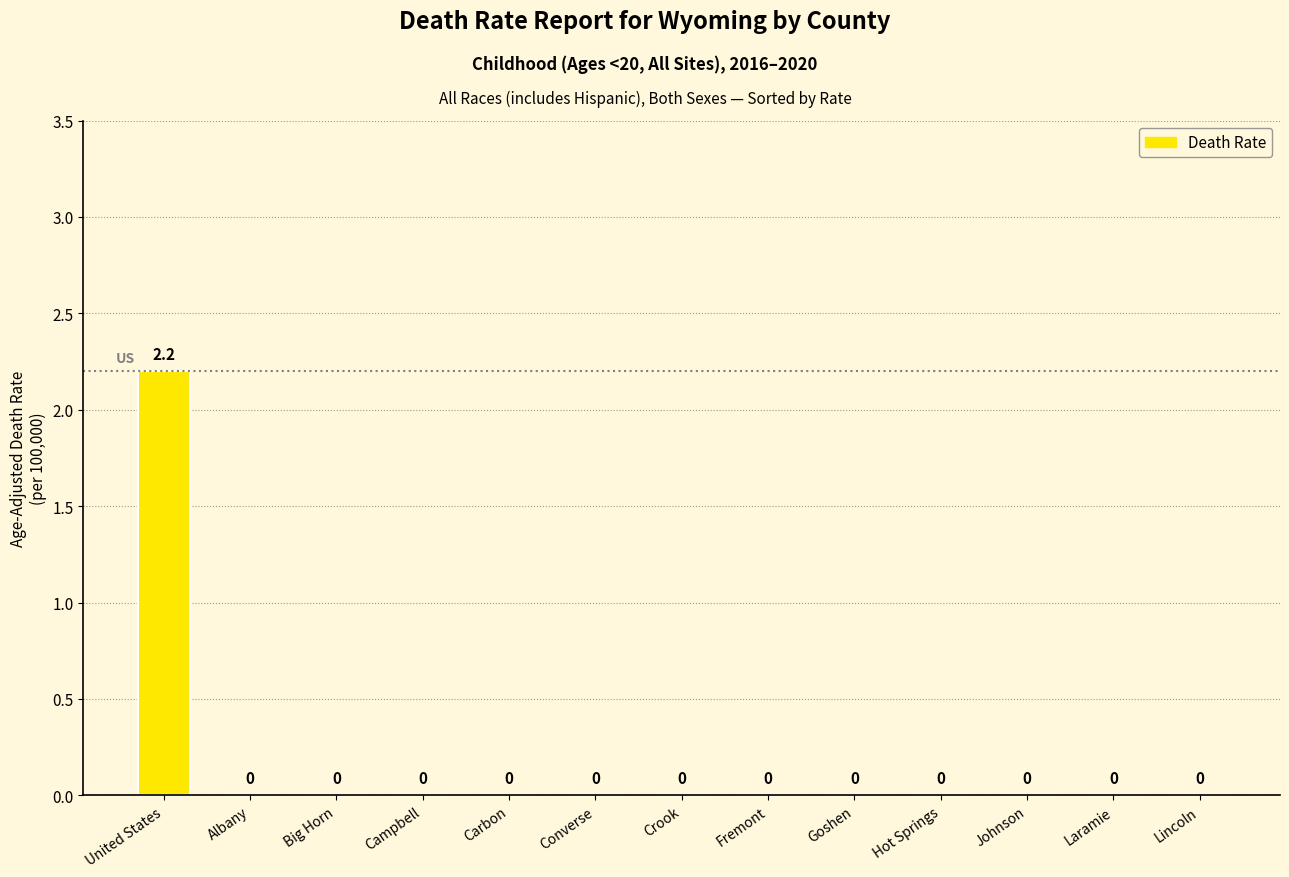

Are the bars horizontal?

No